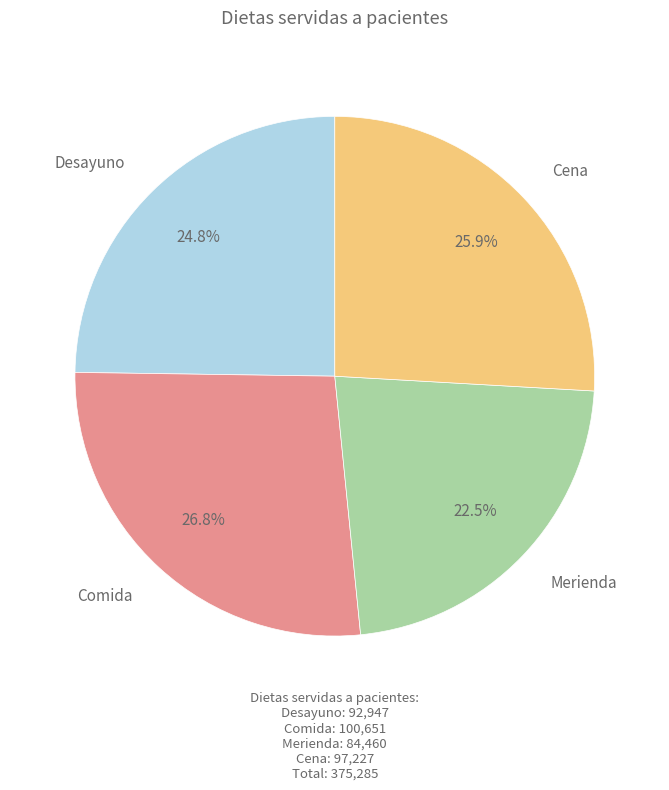

What percentage is the Desayuno slice, to the nearest percent?

25%